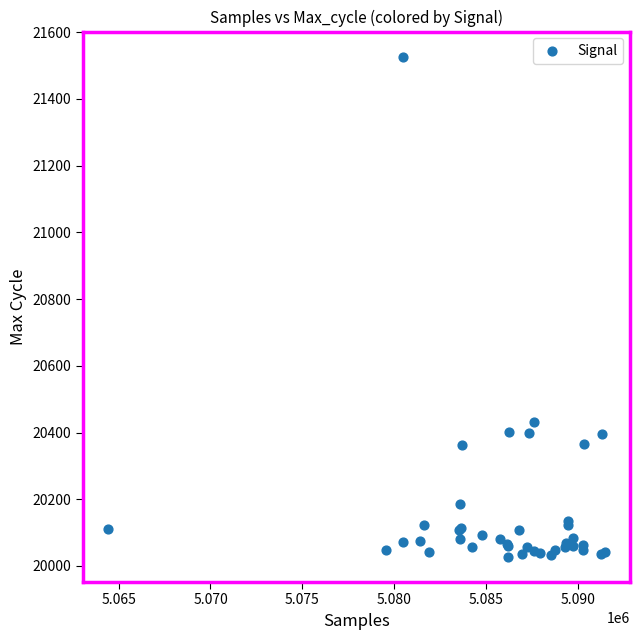

What Y value in the scatter plot is closest to 20777?

20432